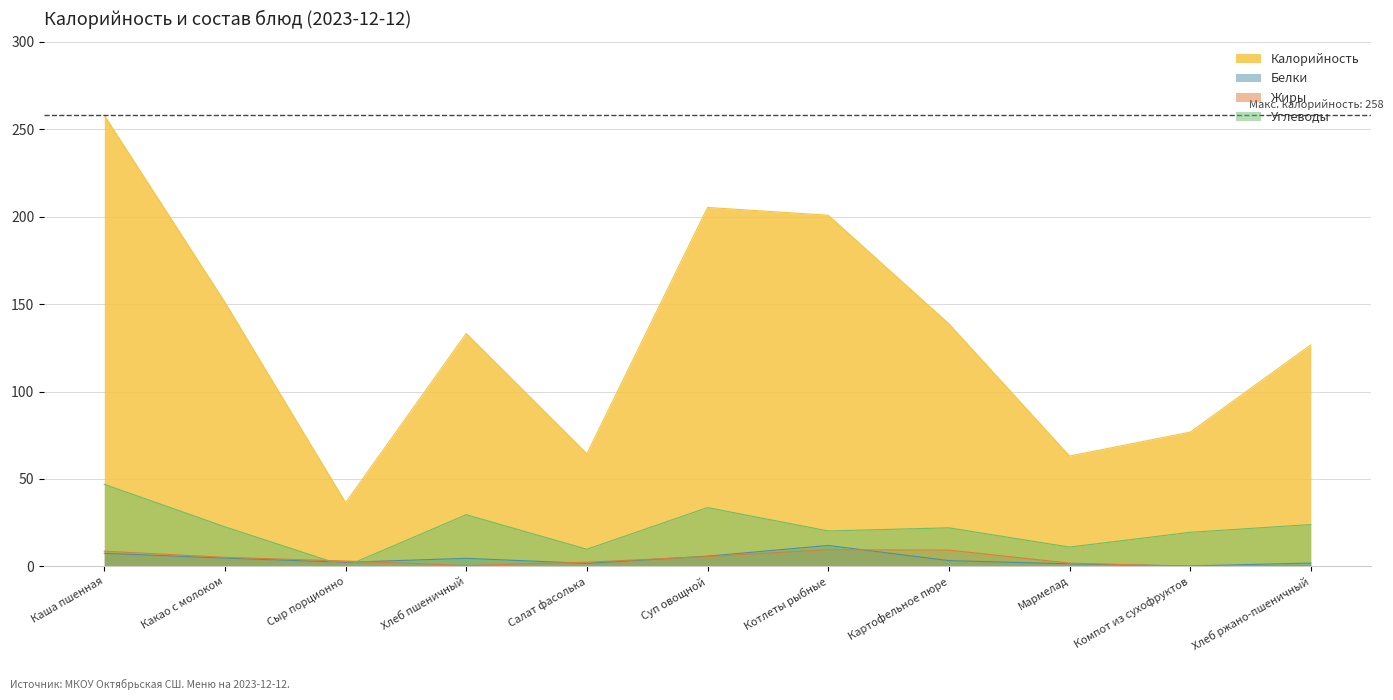

At which label does Белки reach its peak?

Котлеты рыбные